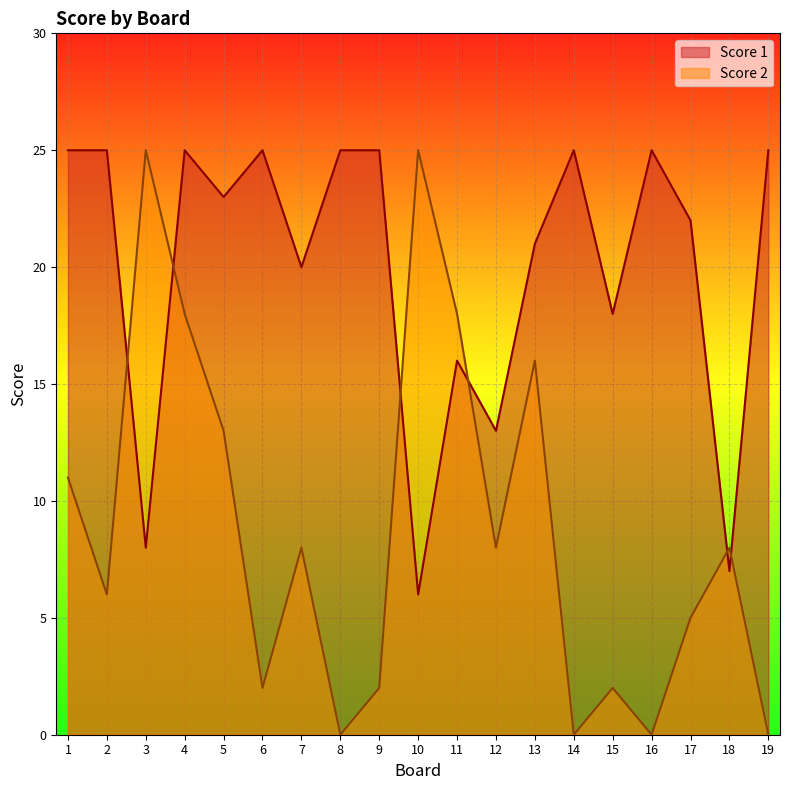

True or false: Score 1 and Score 2 cross at least once.

True